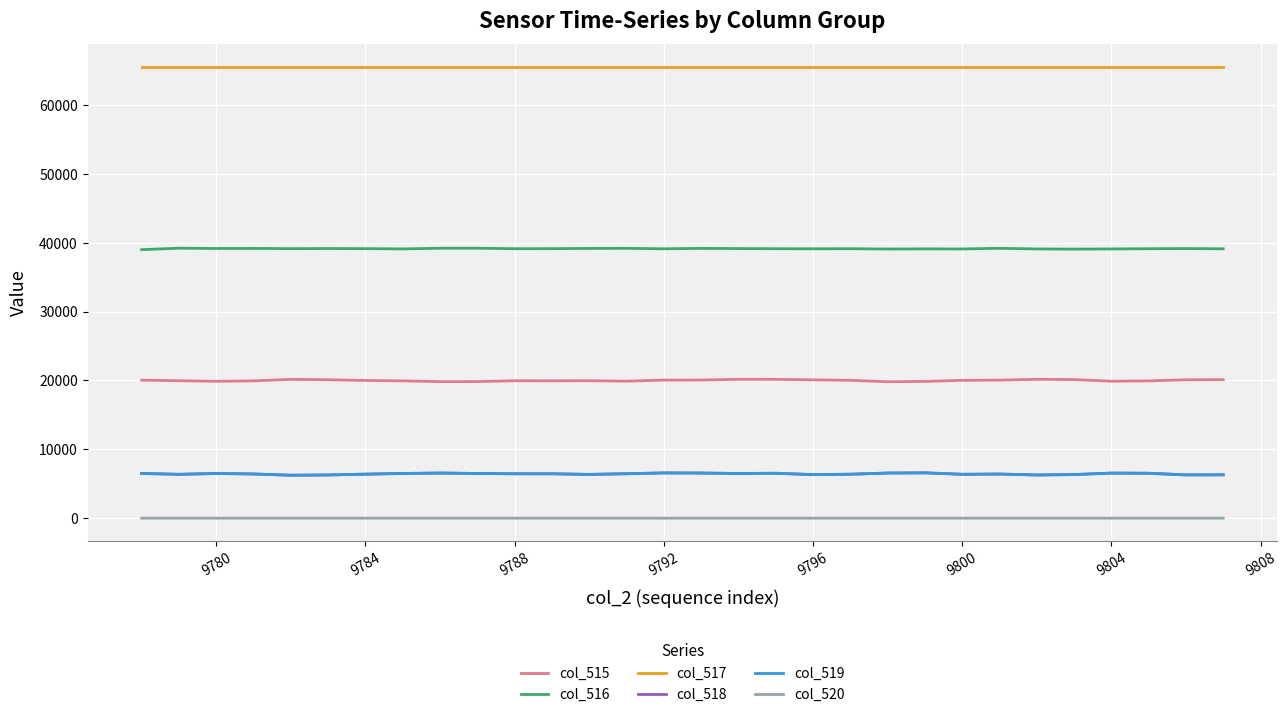

What are all the series names shown in the legend?

col_515, col_516, col_517, col_518, col_519, col_520